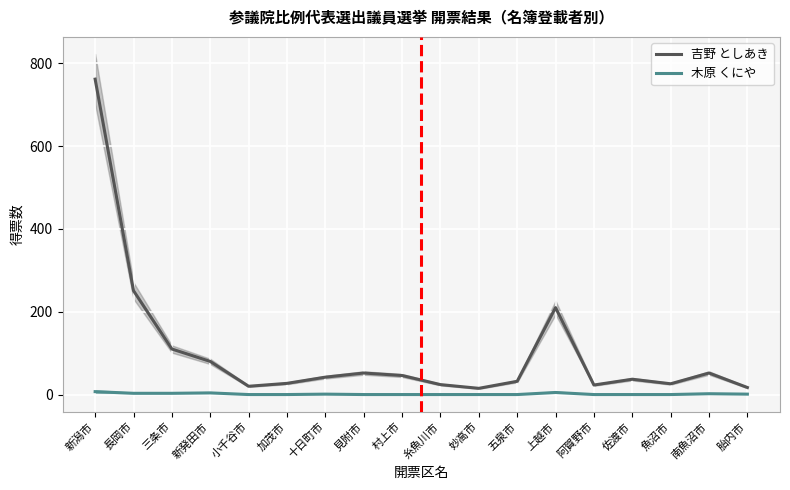

What is the average value of the 木原 くにや series?

1